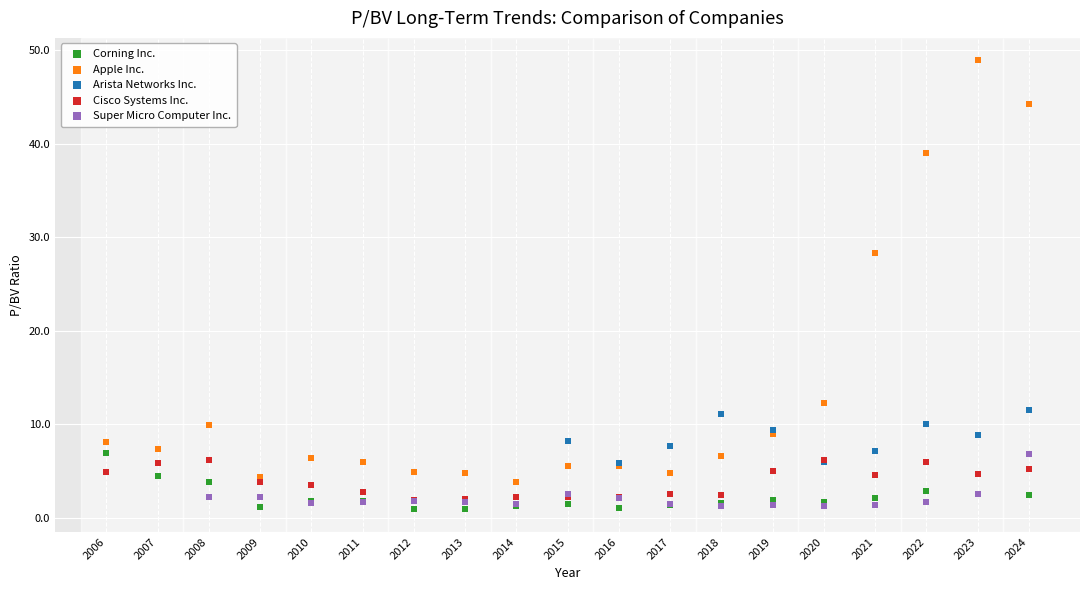

Which series has the largest Y range (max minus min)?

Apple Inc.